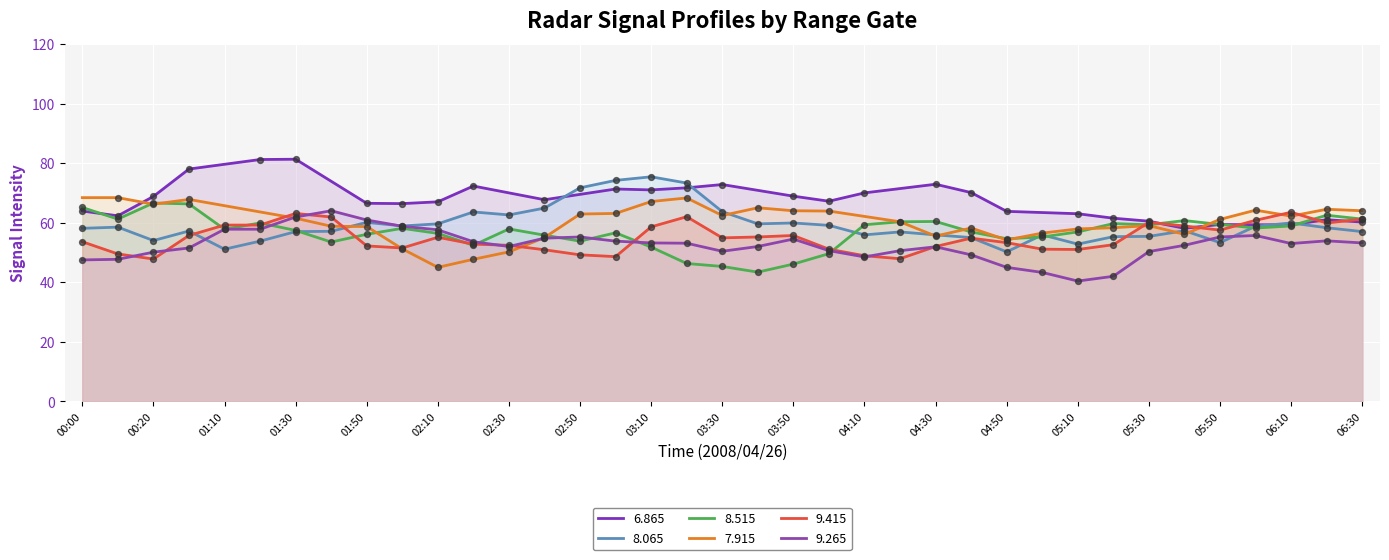

At how many categories does at least one series exceed 47?

37